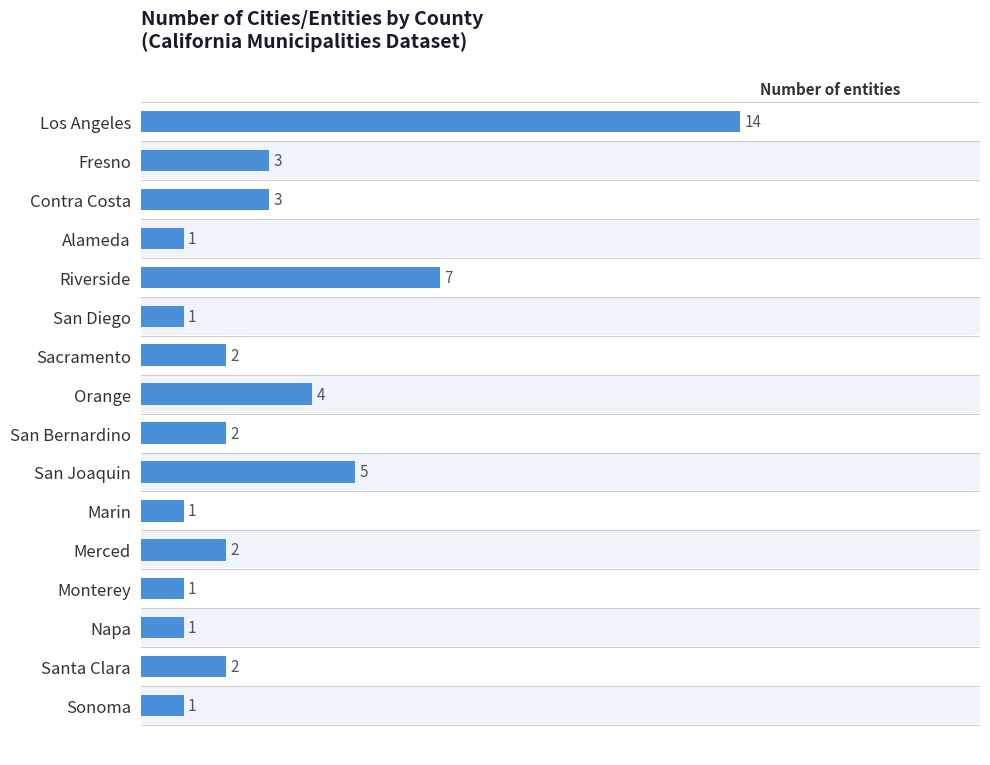

True or false: the data shows 3 at 15.0.

False